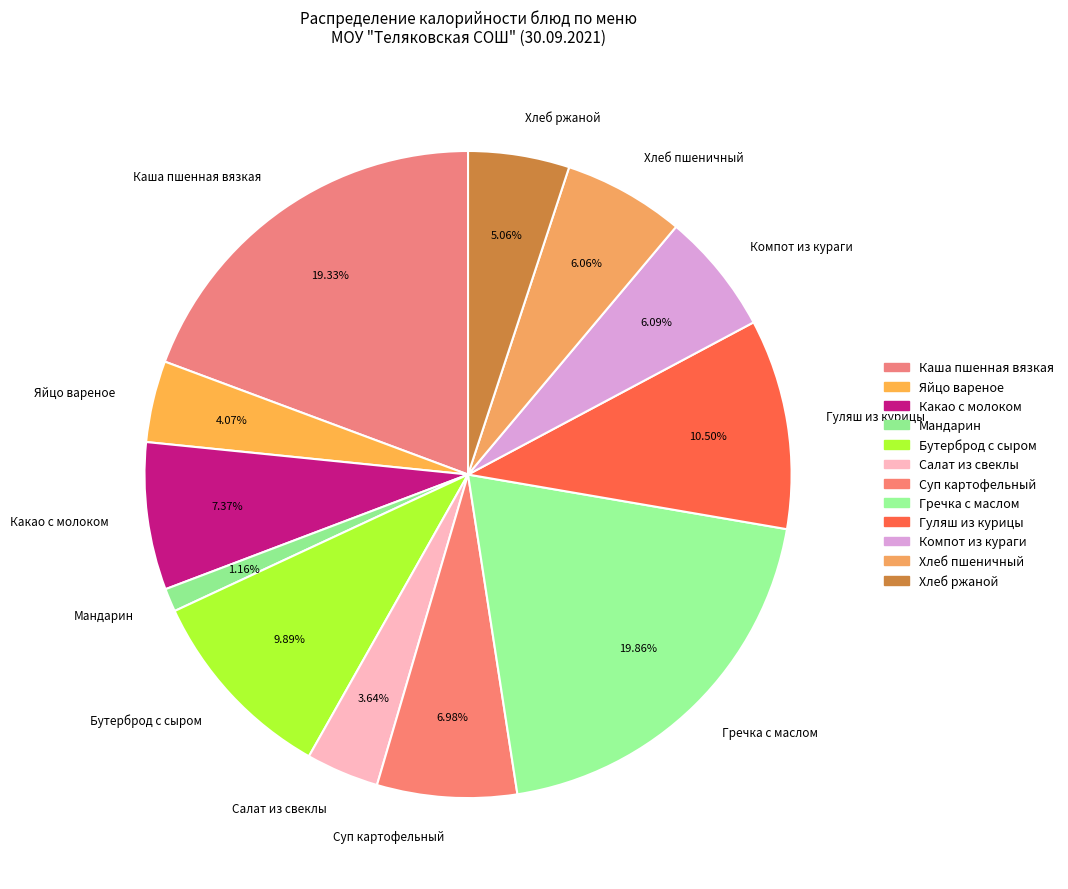

To the nearest percent, what percentage of the pie is Яйцо вареное?

4%